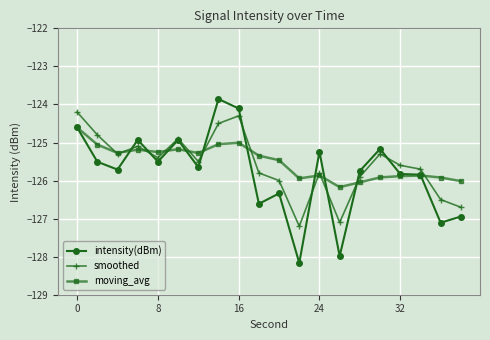

At how many categories does at least one series exceed -127?

20